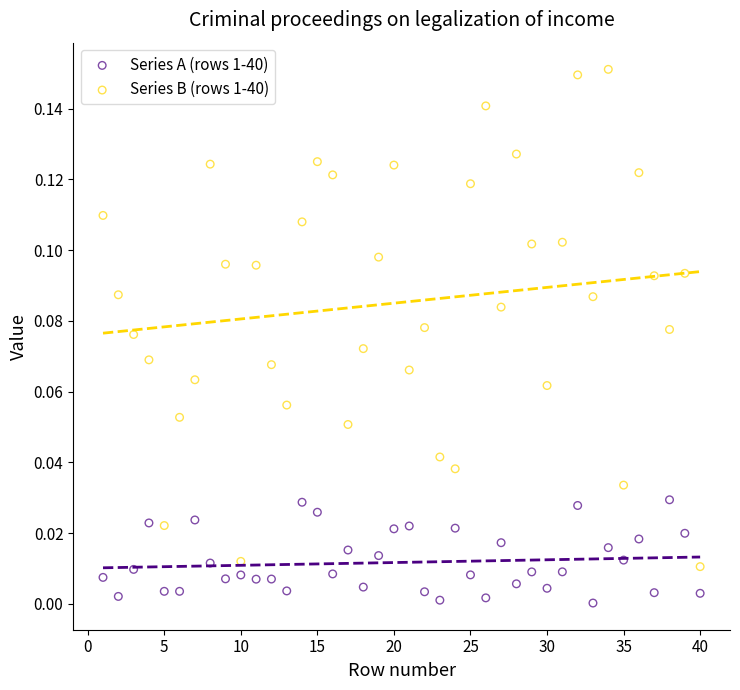

Across all data points, what is the range of X values (max minus min)?

39.0